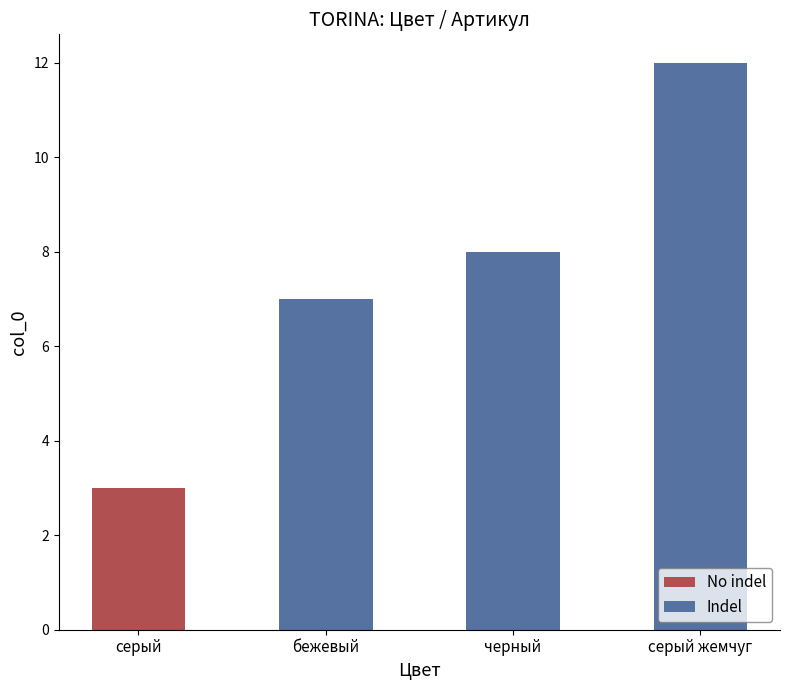

Which category has the highest value across all series?

серый жемчуг